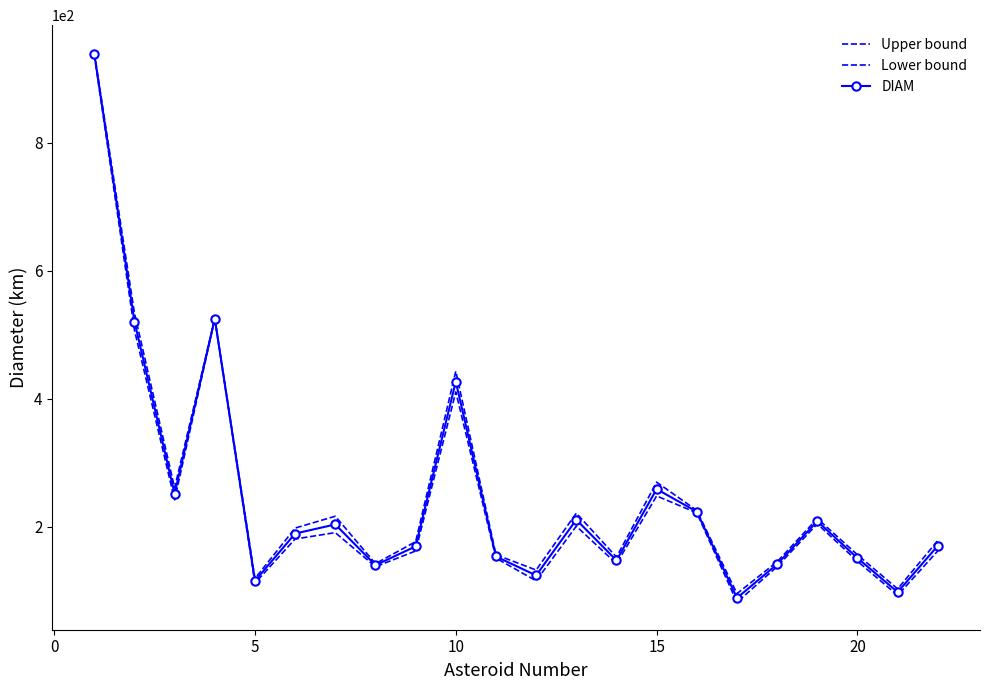

Reading right to left, what are all the values shown in this chart?

Upper bound: 178.6	103.1	156.3	213.0	145.4	95.7	225.7	269.8	152.8	221.4	132.5	156.4	443.1	176.8	142.5	216.6	198.1	119.2	525.6	261.0	534.0	941.0
Lower bound: 162.5	93.0	146.2	204.7	137.9	82.2	221.8	248.3	142.3	201.1	115.7	151.1	410.9	162.3	137.7	191.0	181.0	112.0	525.2	242.2	507.6	937.8
DIAM: 170.5	98.0	151.2	208.8	141.6	88.9	223.7	259.0	147.5	211.2	124.1	153.7	427.0	169.5	140.1	203.8	189.5	115.6	525.4	251.6	520.8	939.4